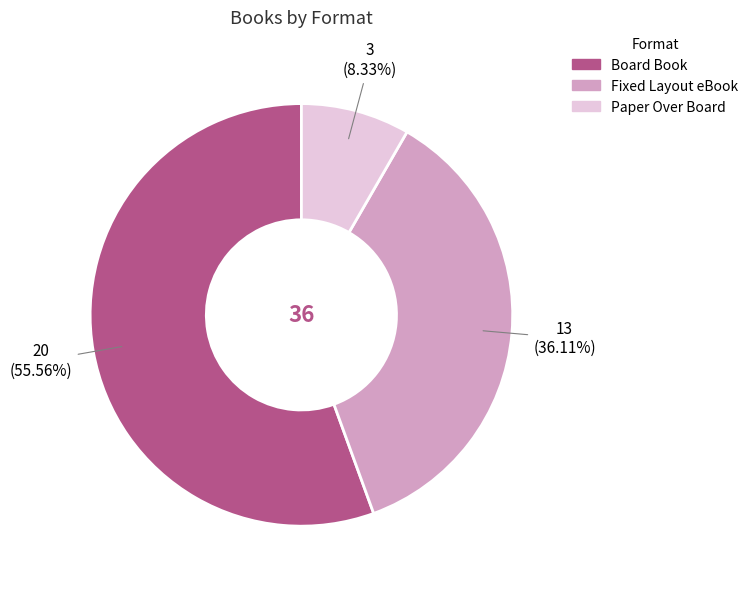

Which category has the smallest portion of the pie?

Paper Over Board